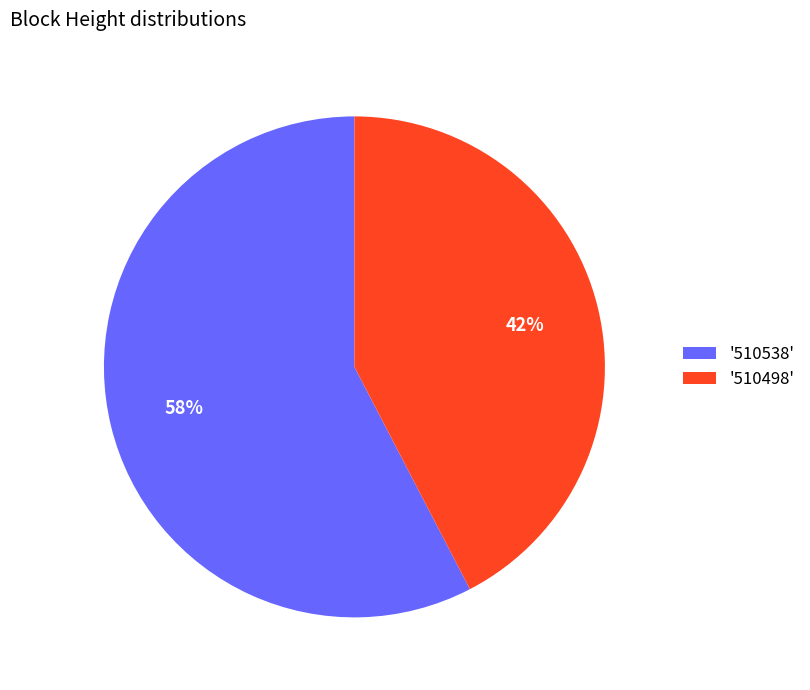

To the nearest percent, what is the combined percentage of '510498' and '510538'?

100%